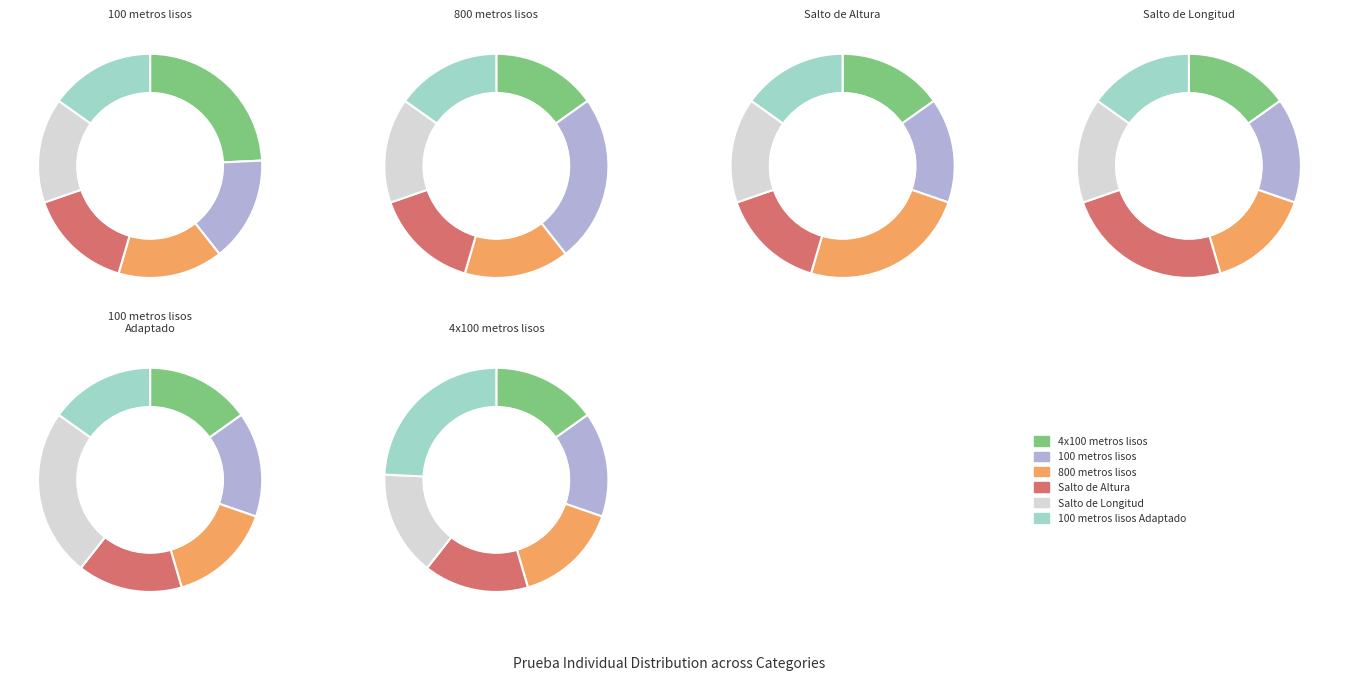

Which slice is the largest?

4x100 metros lisos